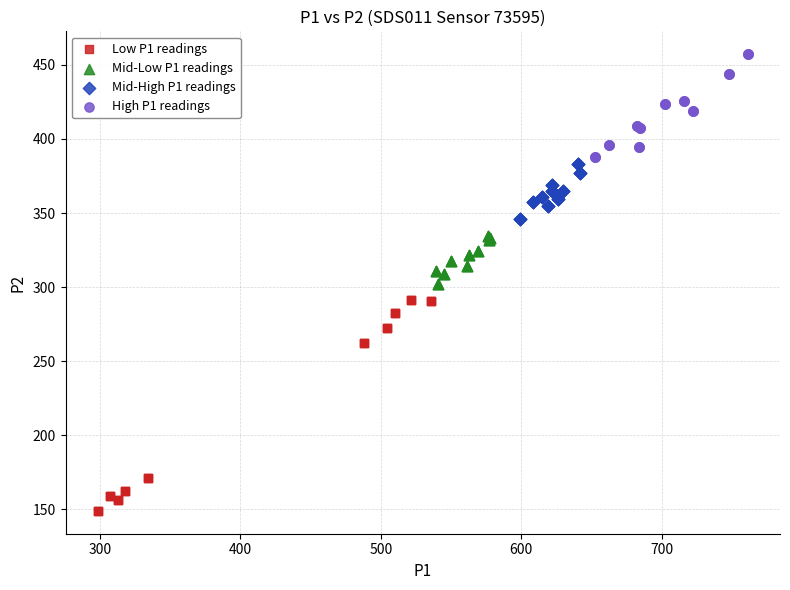

What are all the series names shown in the legend?

Low P1 readings, Mid-Low P1 readings, Mid-High P1 readings, High P1 readings